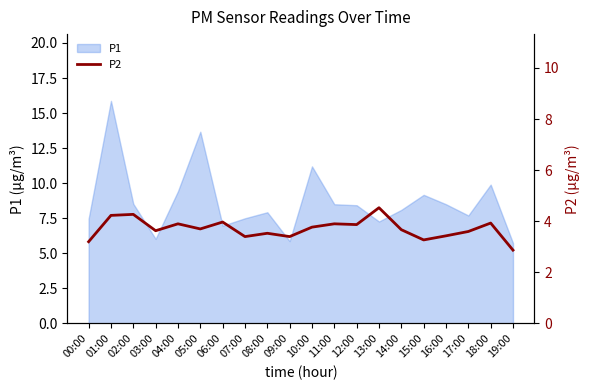

What is the value of the 15th point from the left?

3.7